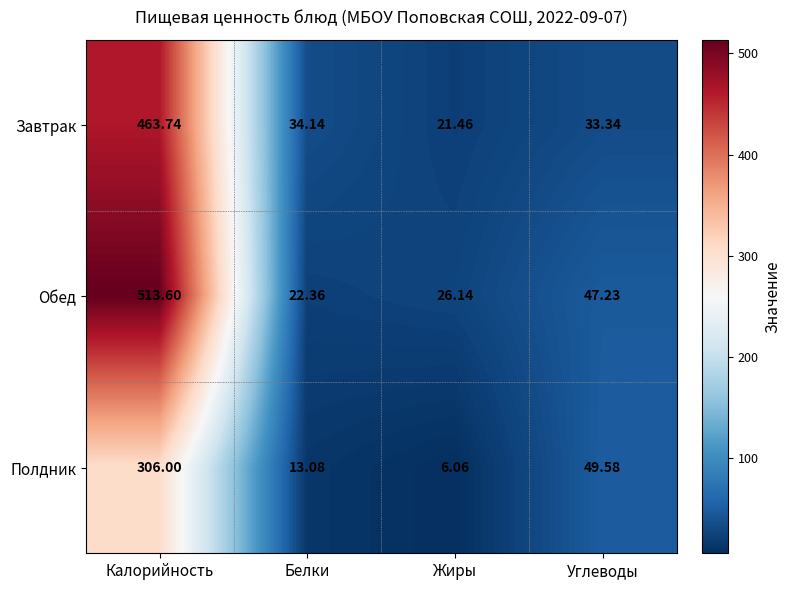

At which label does Завтрак first exceed 34?

Калорийность